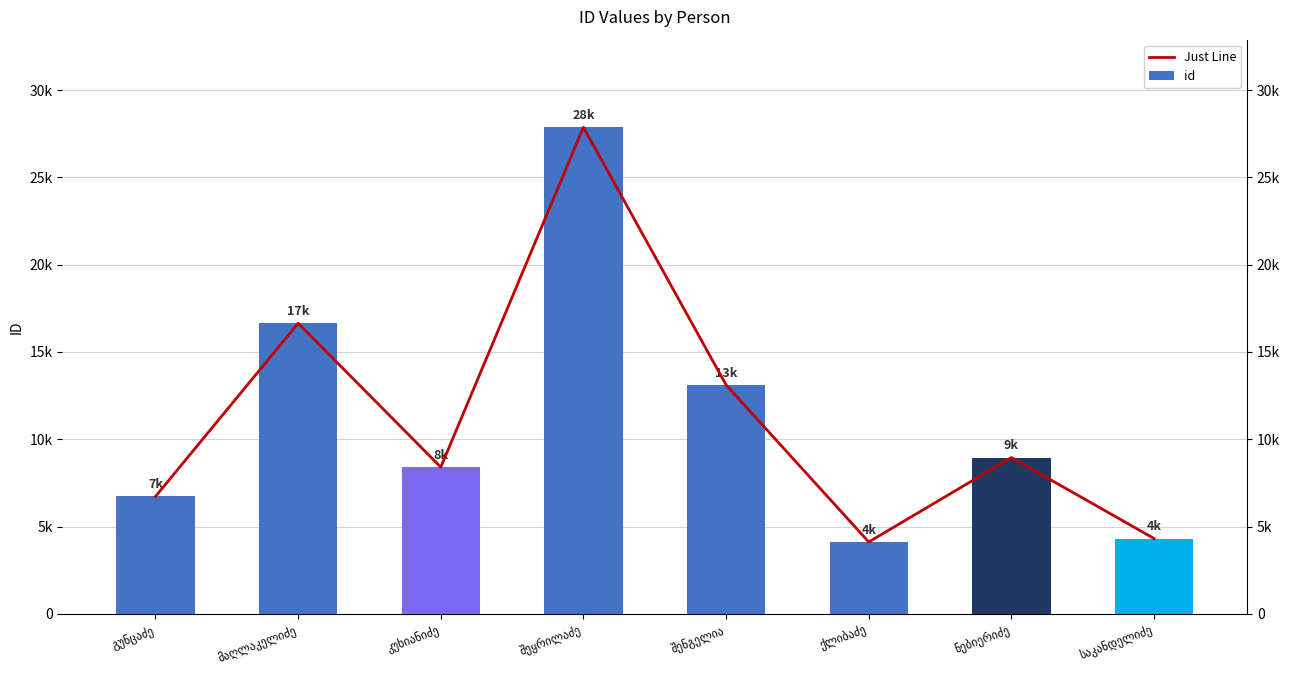

How many groups of bars are there?

8